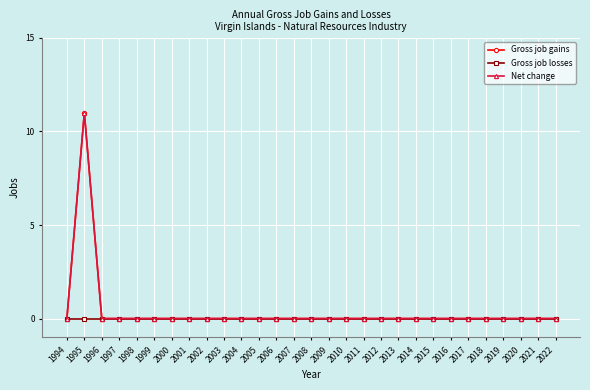

Where is Gross job gains nearest to the value 5?

1994